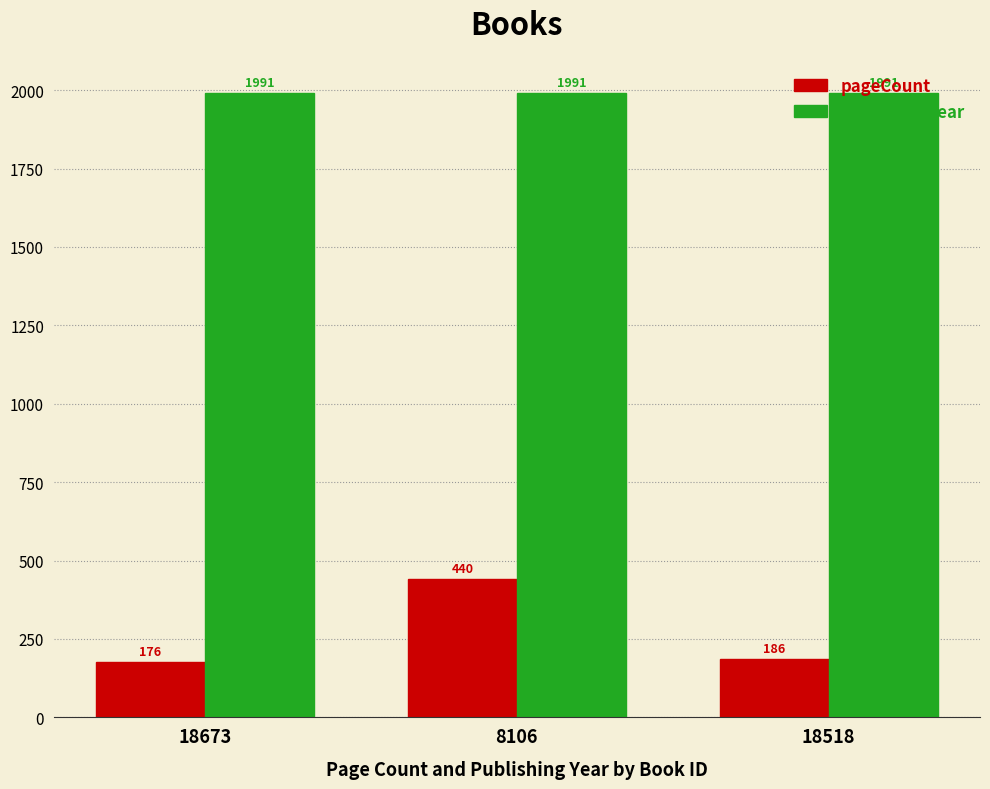

Is the value of pageCount at 8106 greater than the value of publishingYear at 8106?

No